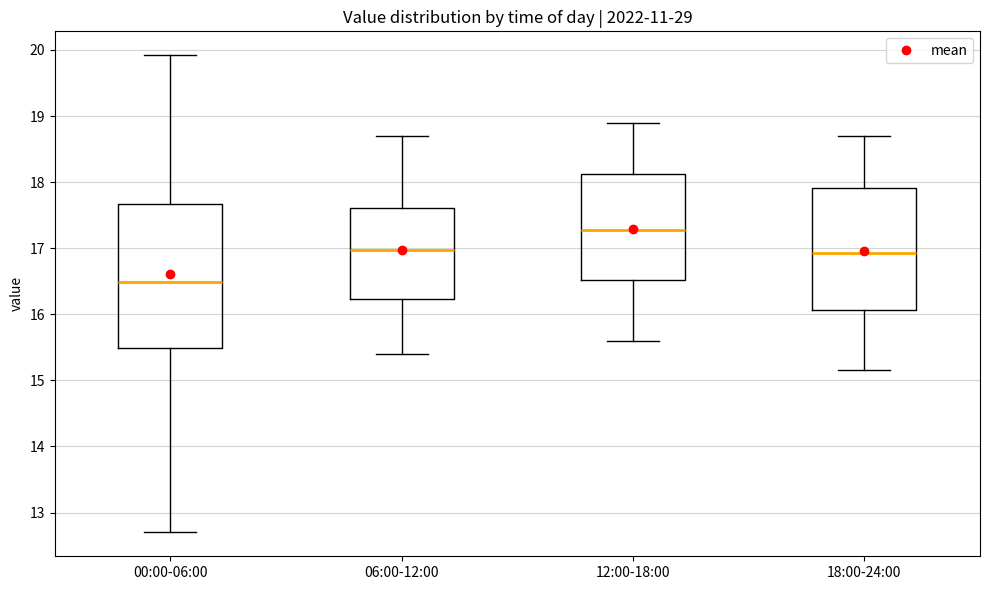

Reading left to right, transcribe this box plot: for each box, give where its median line is, the range the box spans, and where its two whiskers end, as read against the y-axis. The values are not printed on the chart, so give them approximately, as read against the axis.

00:00-06:00: median 16.5, box 15.5 to 17.7, whiskers 12.7 to 19.9
06:00-12:00: median 17.0, box 16.2 to 17.6, whiskers 15.4 to 18.7
12:00-18:00: median 17.3, box 16.5 to 18.1, whiskers 15.6 to 18.9
18:00-24:00: median 16.9, box 16.1 to 17.9, whiskers 15.2 to 18.7